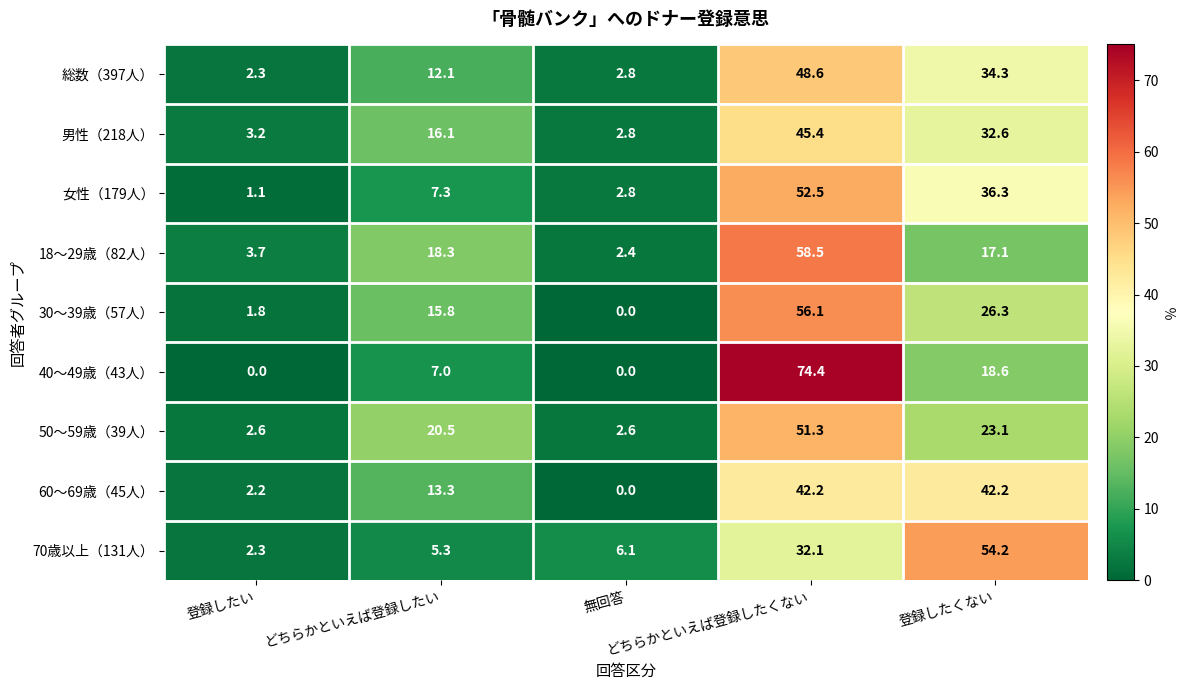

Between 登録したい and どちらかといえば登録したい, which series saw the biggest shift?

50～59歳（39人）